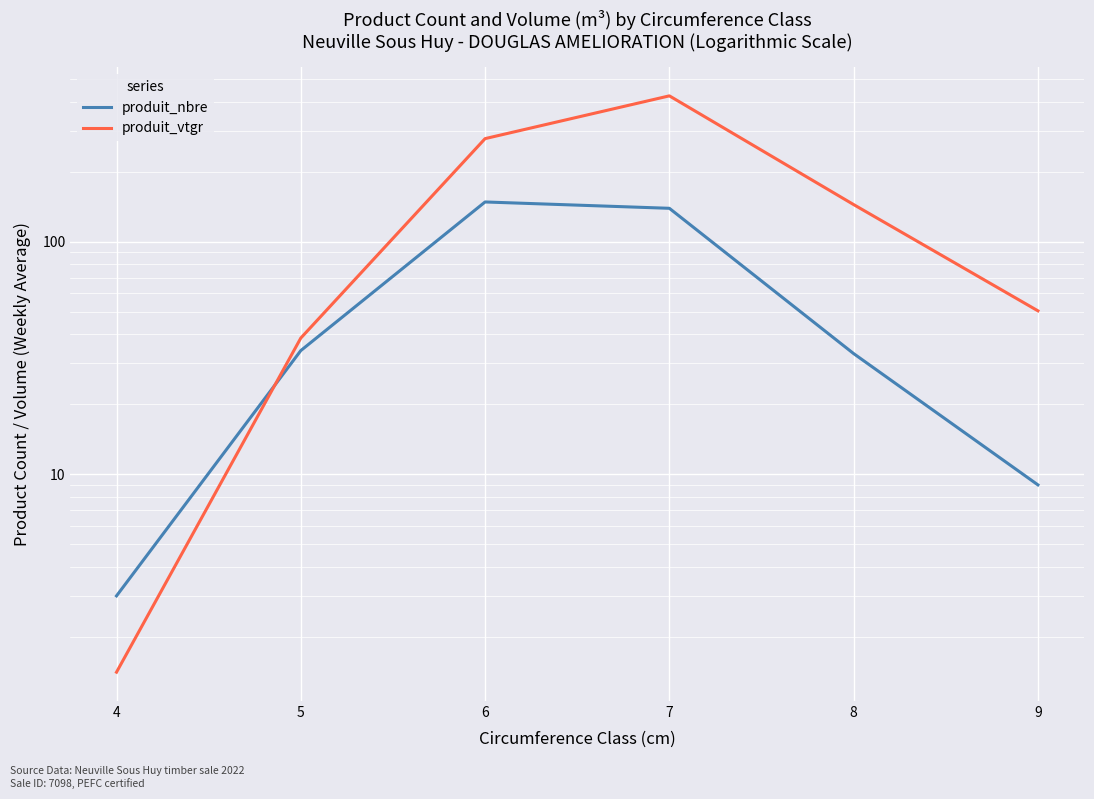

The value of produit_nbre at 5 is 34.0. True or false?

True